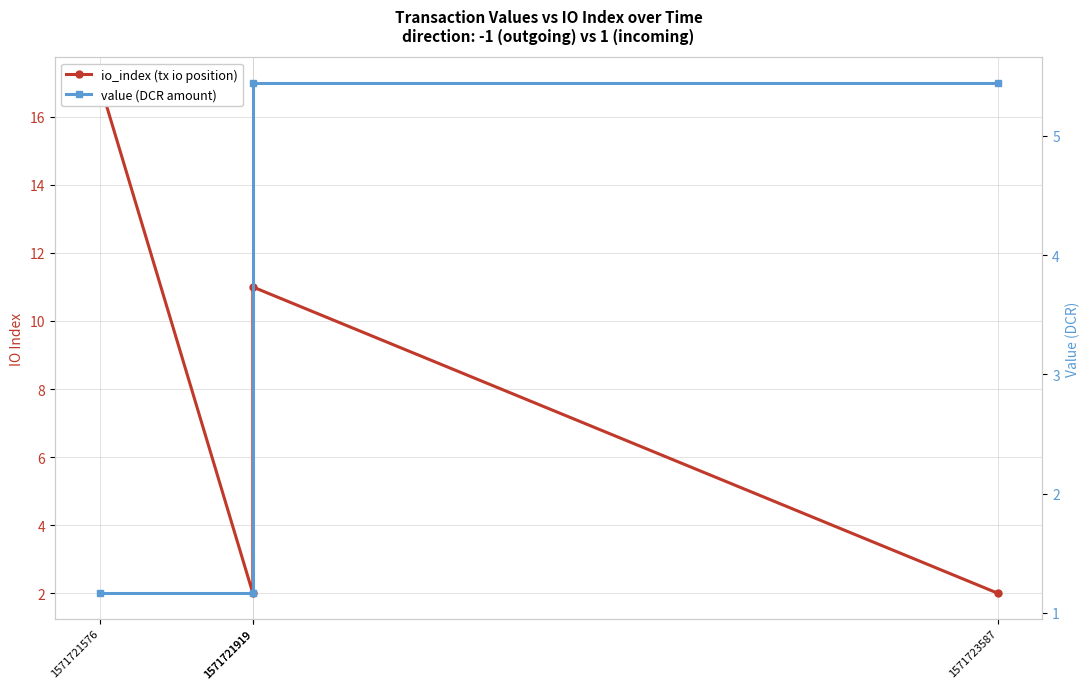

Reading right to left, transcribe all the data shown in this chart.

io_index (tx io position): 1571723587=2.0	1571721919=11.0	1571721919=2.0	1571721576=17.0
value (DCR amount): 1571723587=5.4	1571721919=5.4	1571721919=1.2	1571721576=1.2